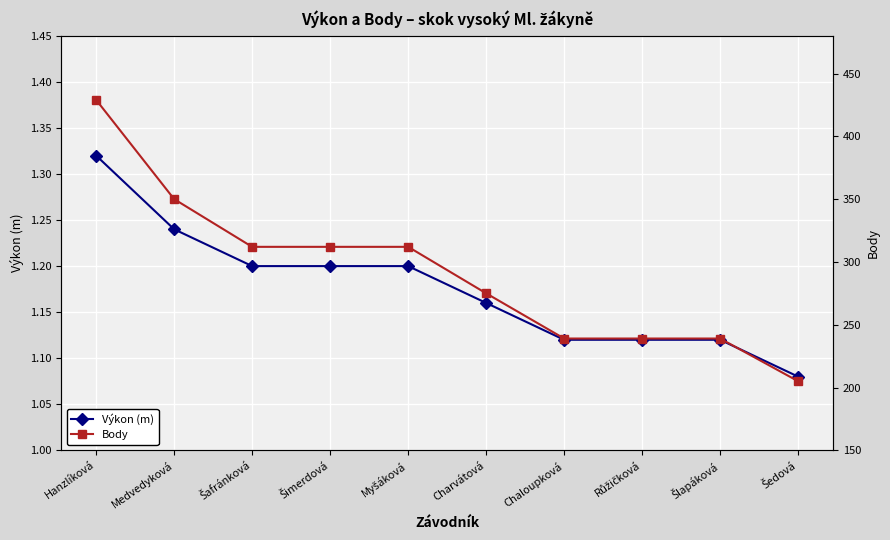

True or false: Výkon (m) and Body cross at least once.

False